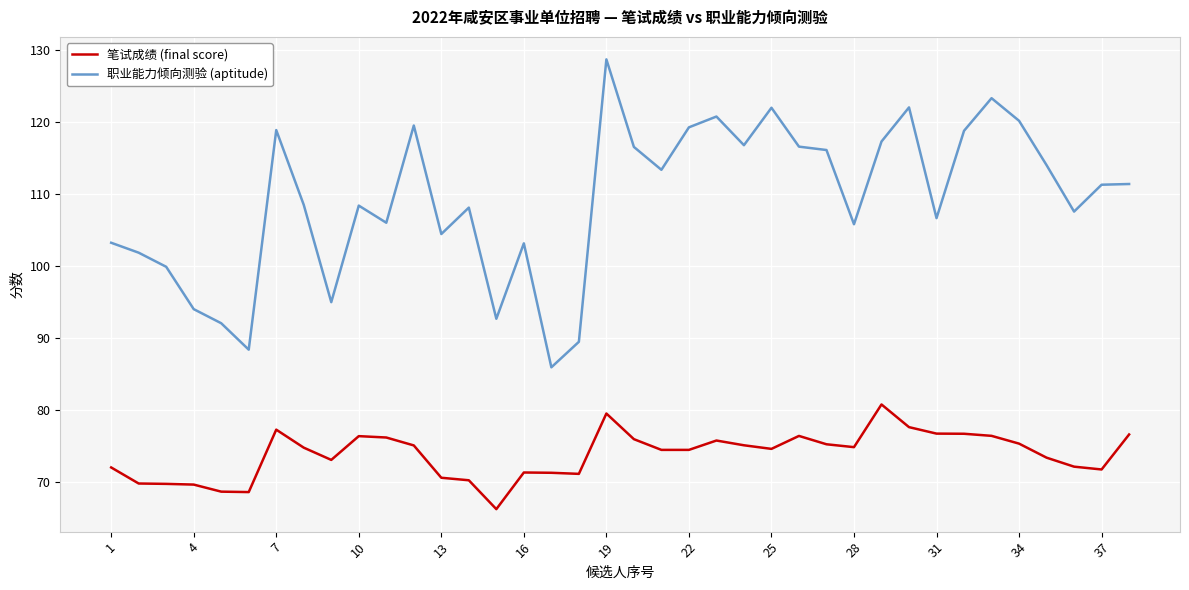

What is the difference between the maximum and minimum values in the 职业能力倾向测验 (aptitude) series?

42.8